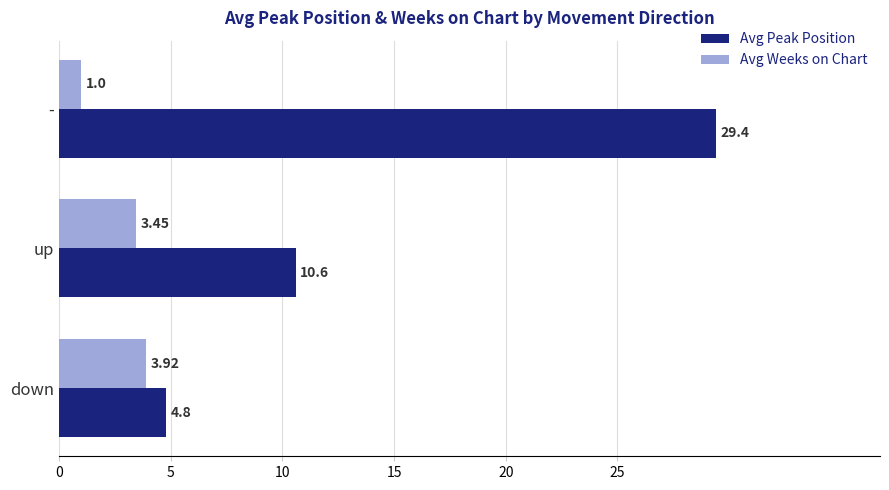

What is the average value of the Avg Weeks on Chart series?

2.8